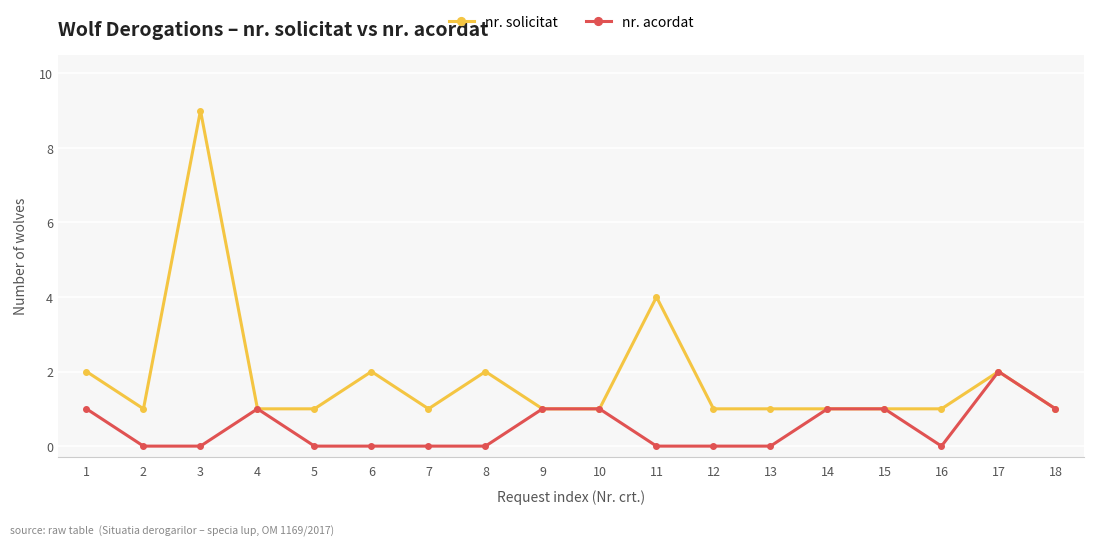

True or false: nr. solicitat has a value of 0 at 12.

False